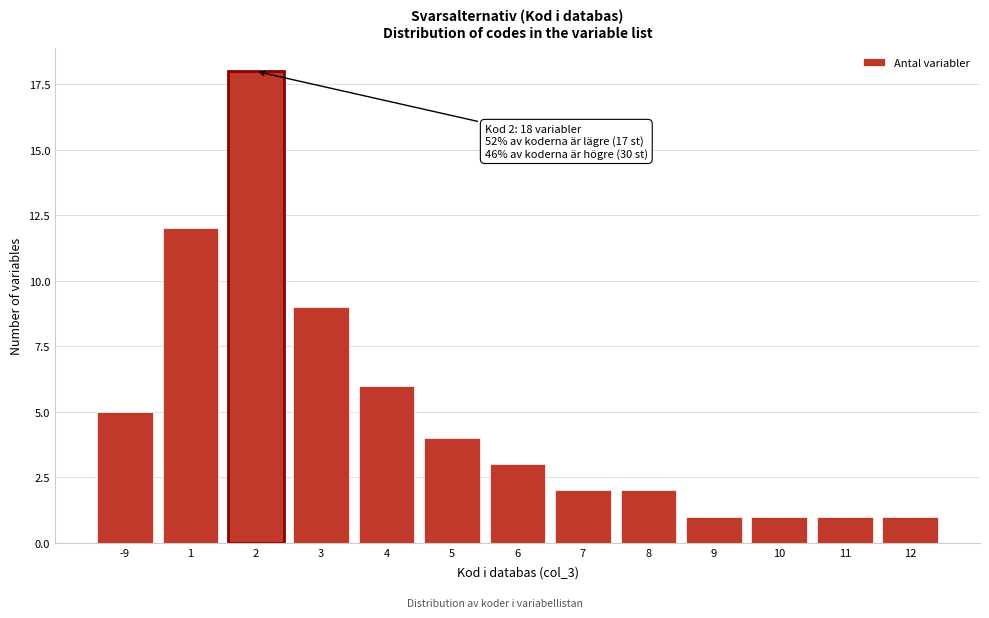

Reading left to right, transcribe all the data shown in this chart.

-9=5	1=12	2=18	3=9	4=6	5=4	6=3	7=2	8=2	9=1	10=1	11=1	12=1